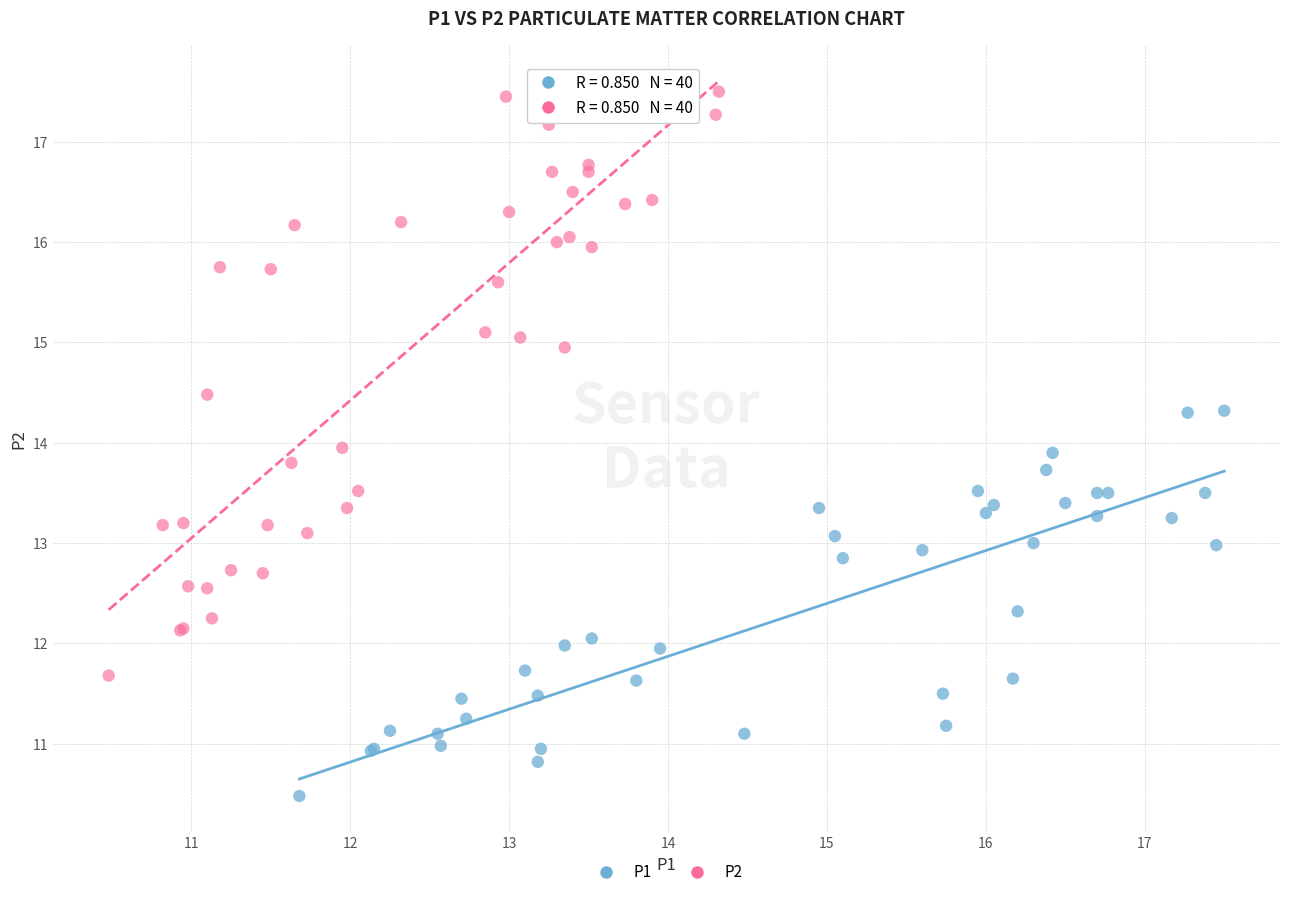

Which series has the largest Y range (max minus min)?

P2